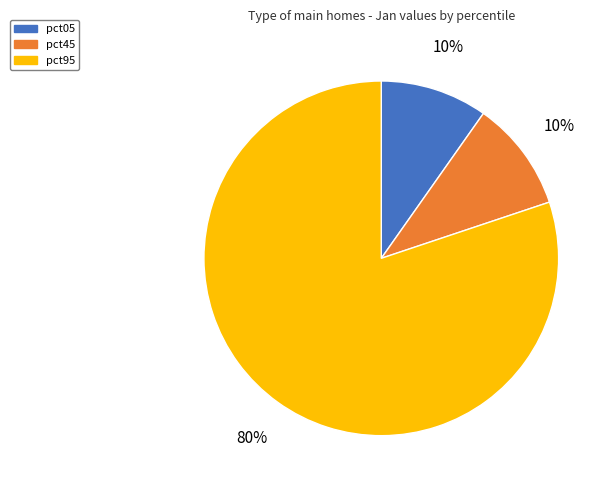

Between pct45 and pct95, which is larger?

pct95